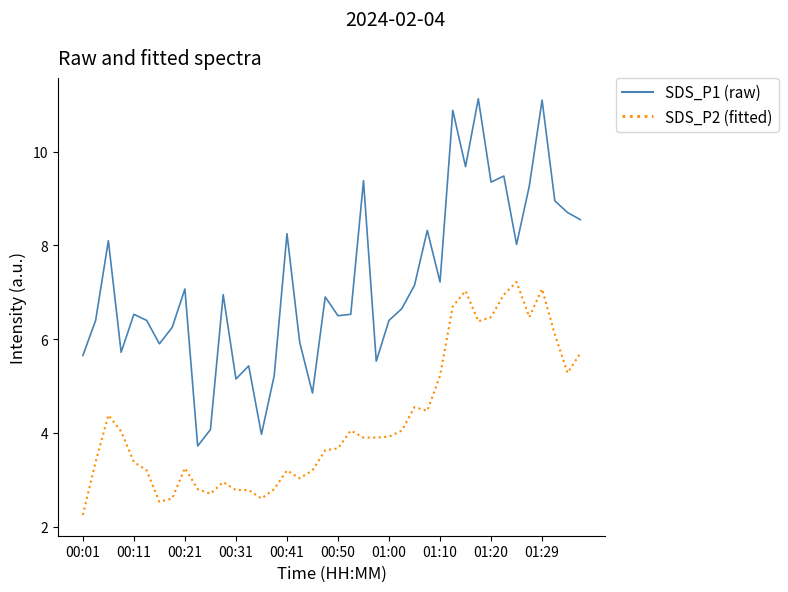

What is the maximum value shown in the chart?

11.1